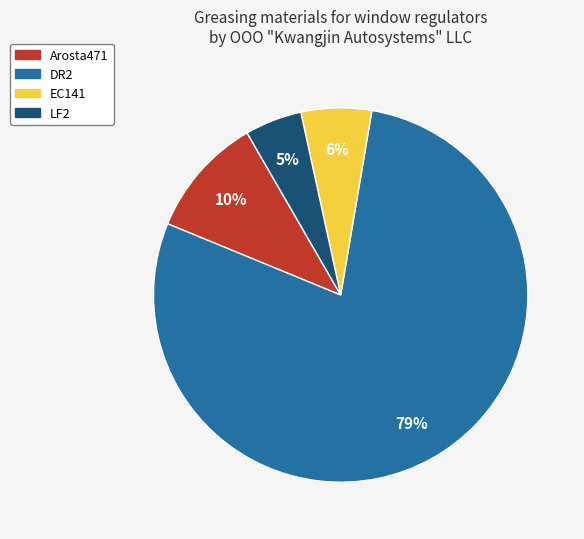

Is the sum of LF2 and DR2 greater than half?

Yes